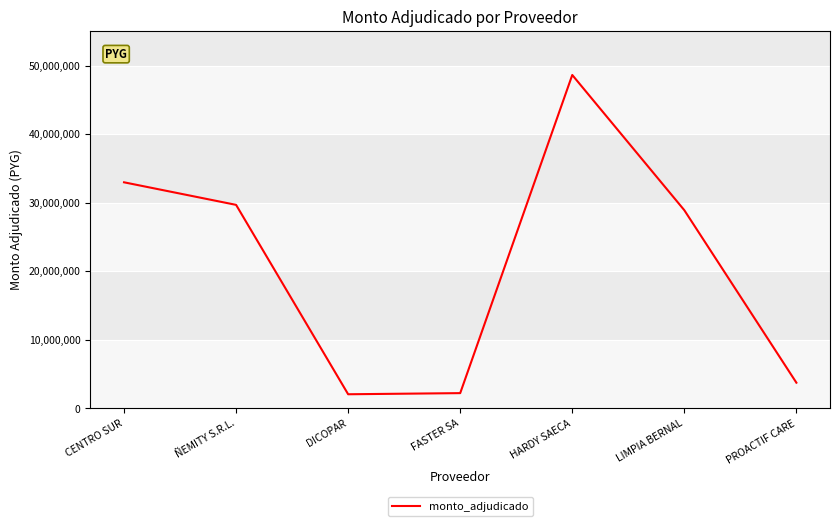

The value at PROACTIF CARE is 3750000. True or false?

True